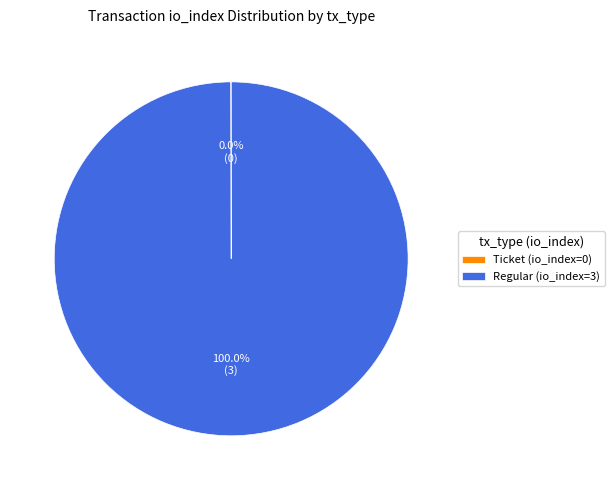

Does any single category account for the majority?

Yes